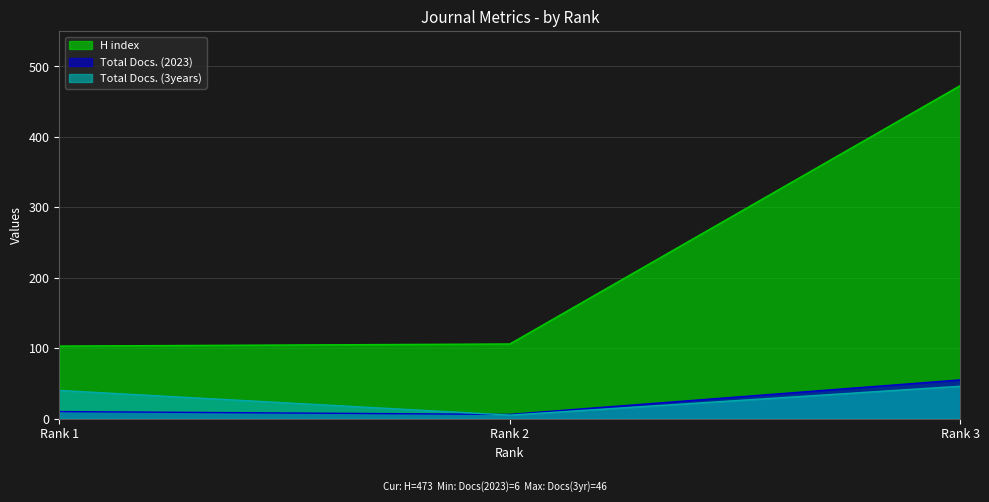

The value of Total Docs. (3years) at 1 is 40. True or false?

True